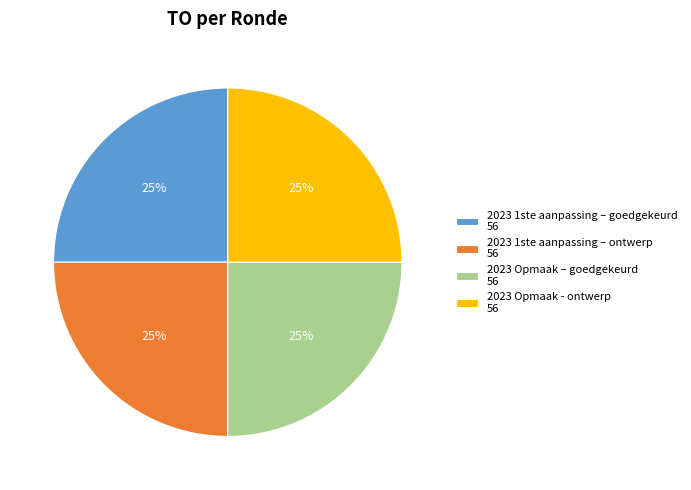

The 2023 Opmaak – goedgekeurd 56 slice represents 25% of the pie. True or false?

True